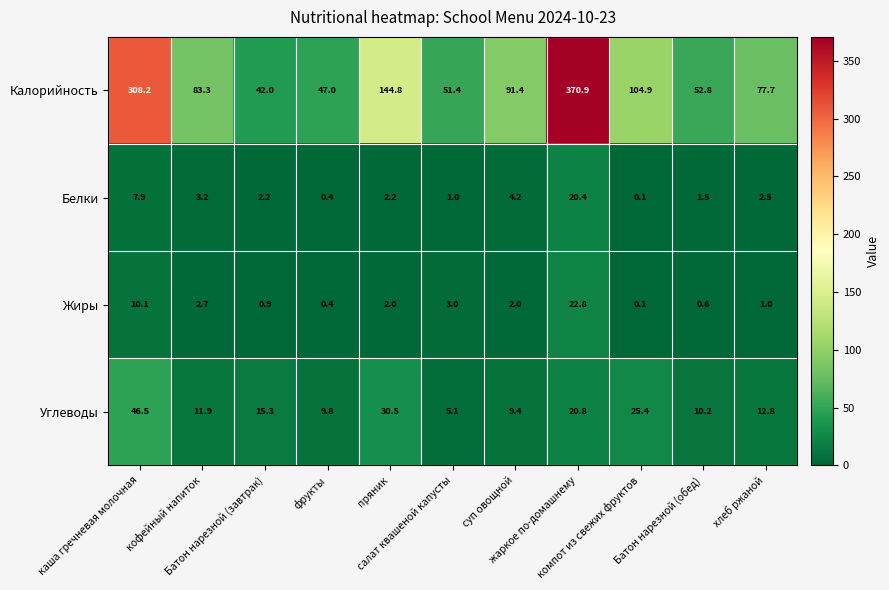

Which series has the widest spread of values?

Калорийность